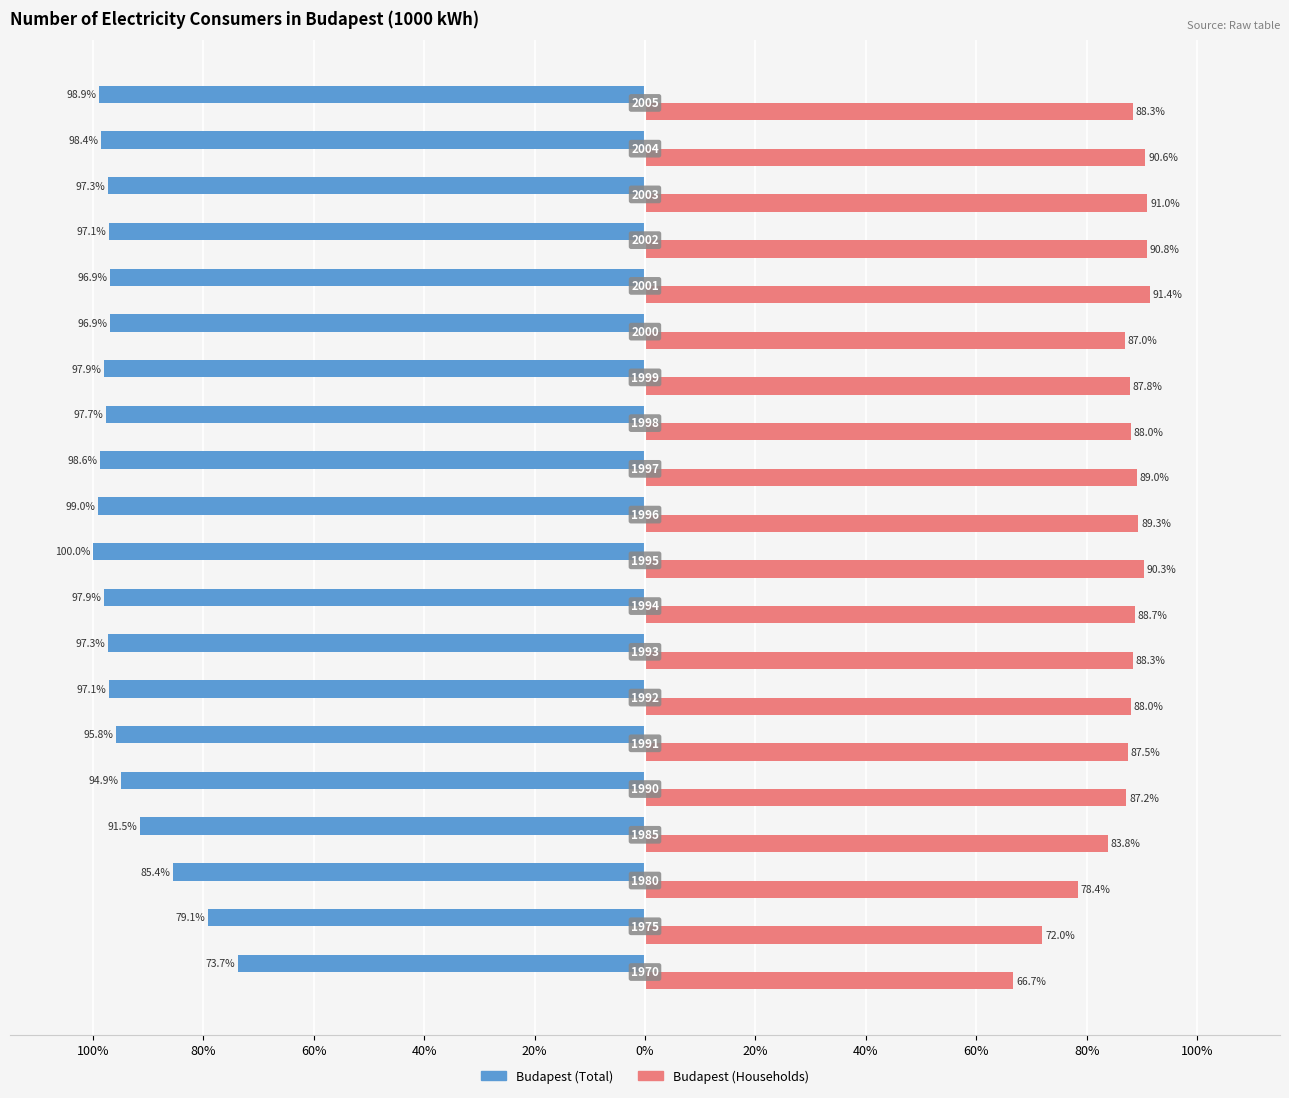

What are all the series names shown in the legend?

Budapest (Total), Budapest (Households)